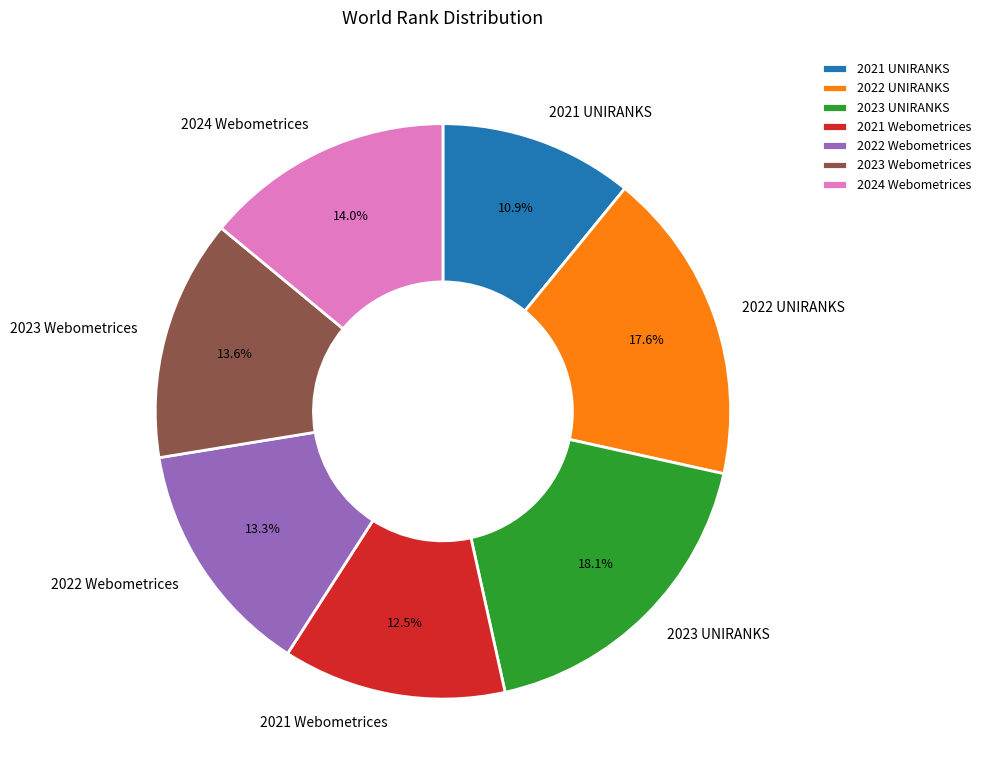

Which slice is the smallest?

2021 UNIRANKS